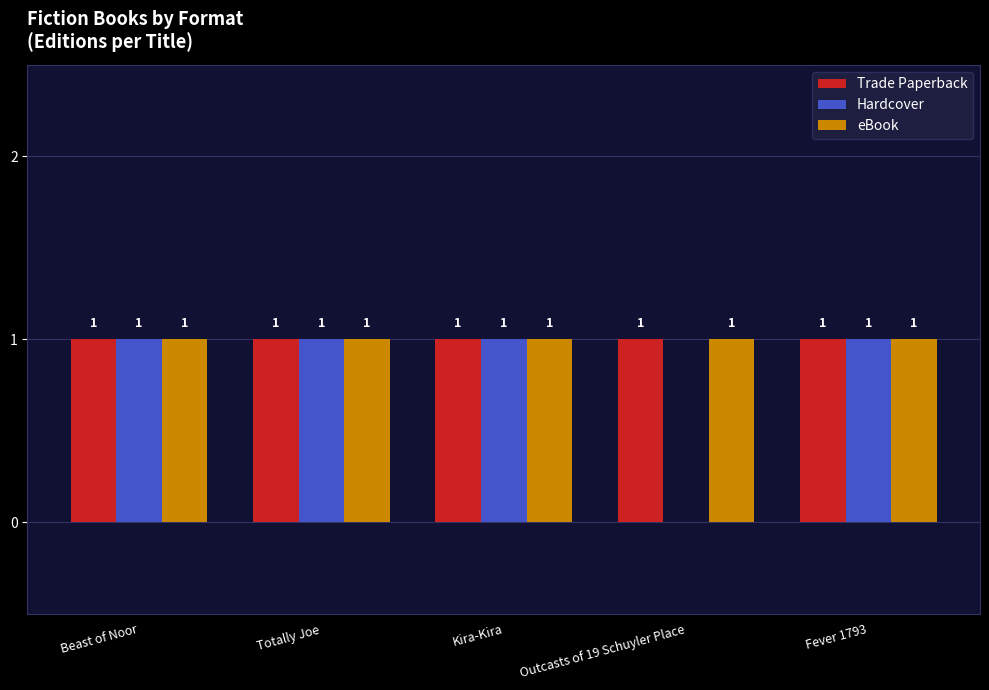

Are the bars horizontal?

No